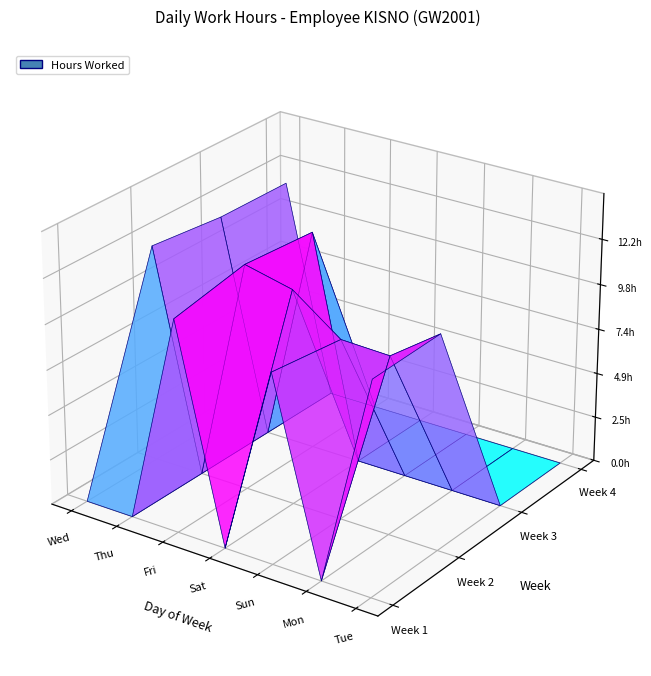

True or false: 2 has a value of -6.9 at Thu.

False